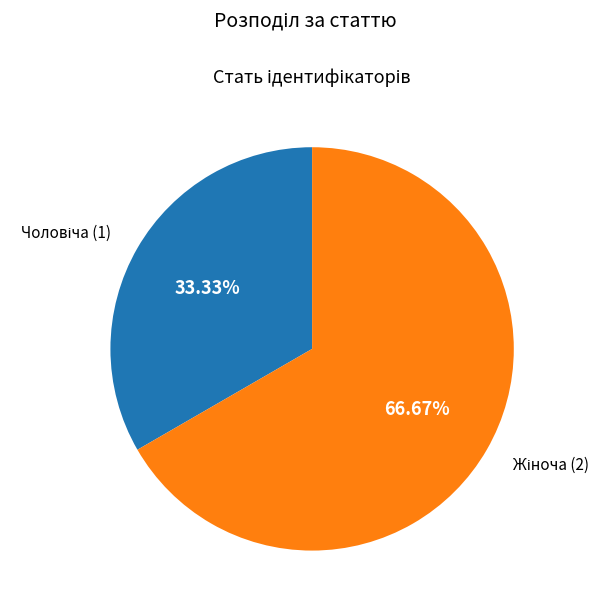

Count the number of slices in the pie.

2